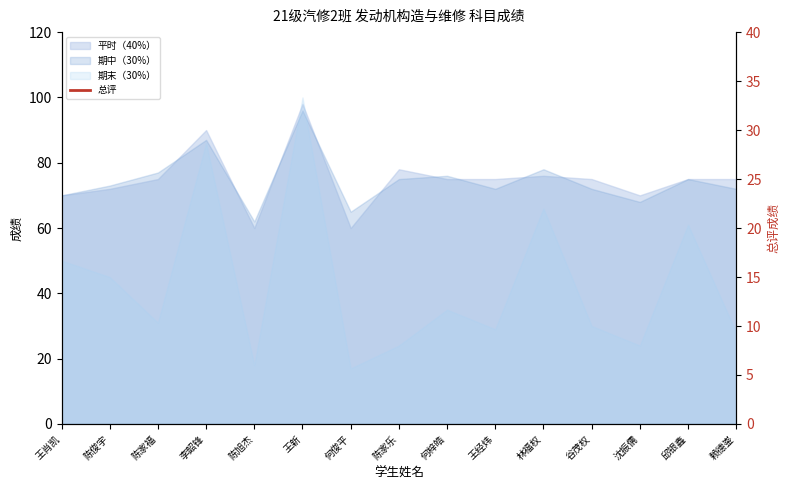

Does the chart have visible grid lines?

No